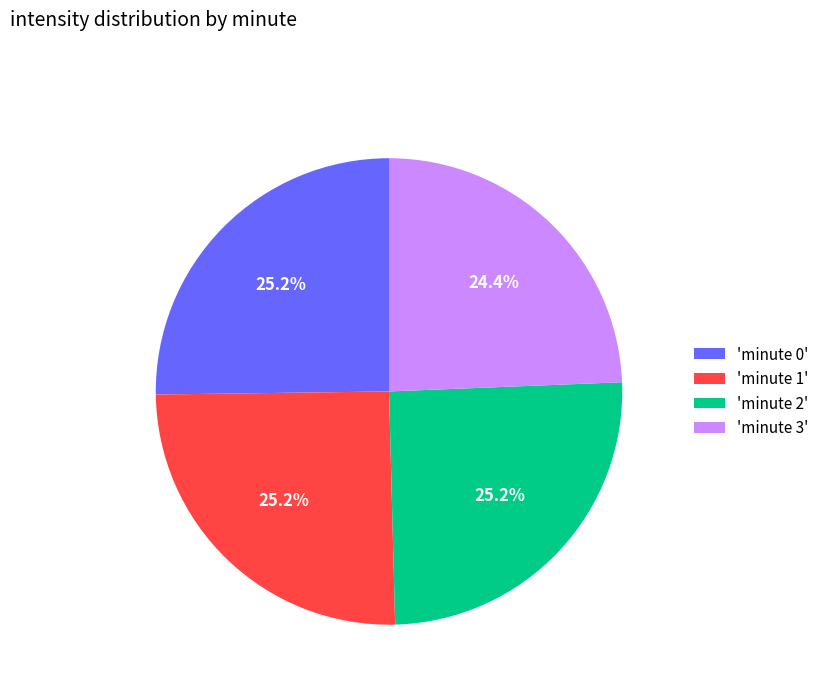

How many segments does this pie chart have?

4